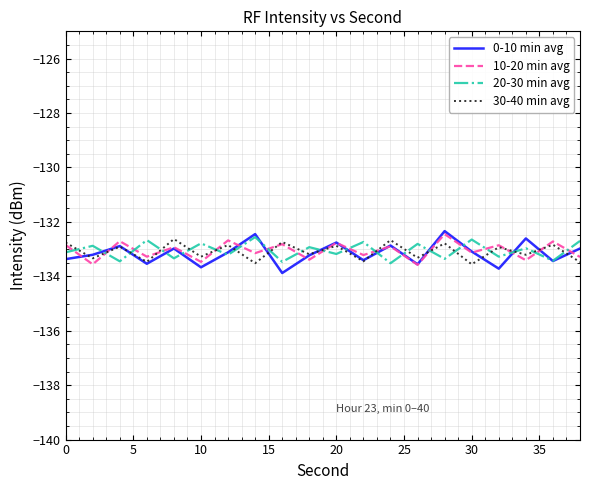

How many lines are shown in the chart?

4